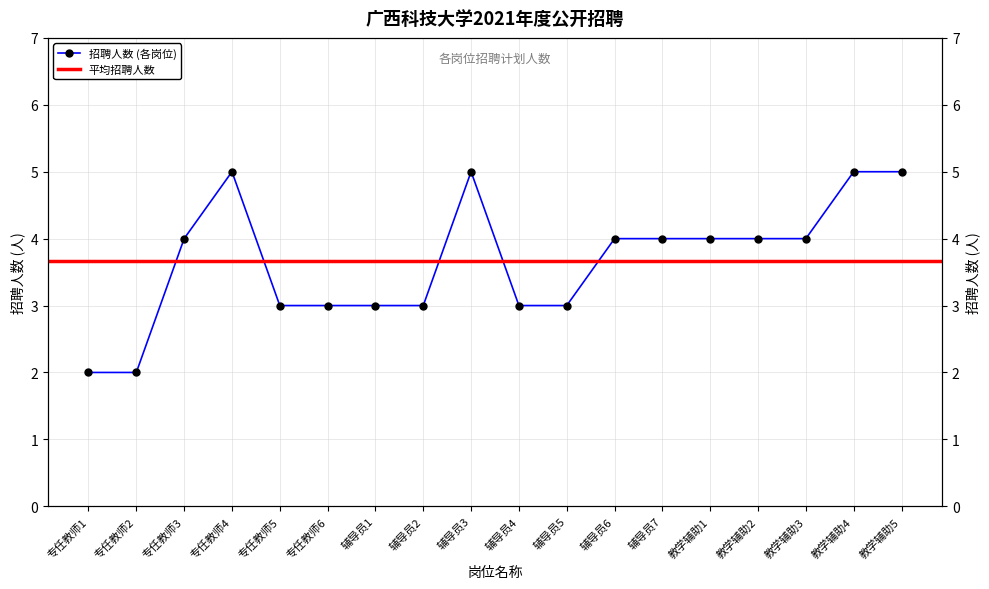

True or false: there are more than 0 points higher than both neighbors.

True